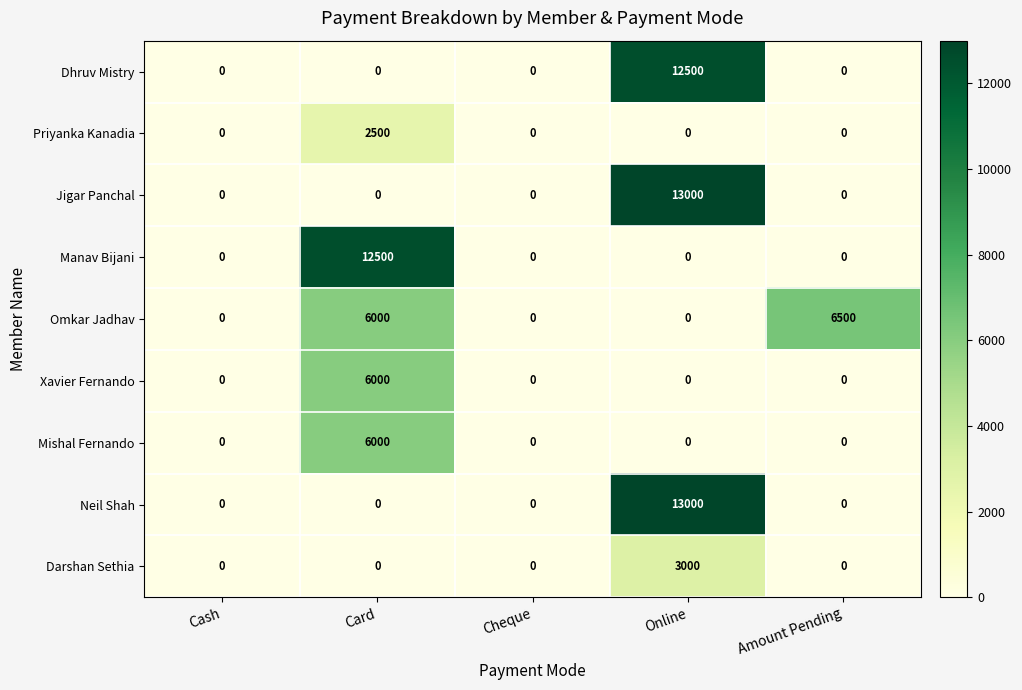

At which category is the sum across all series the highest?

Online